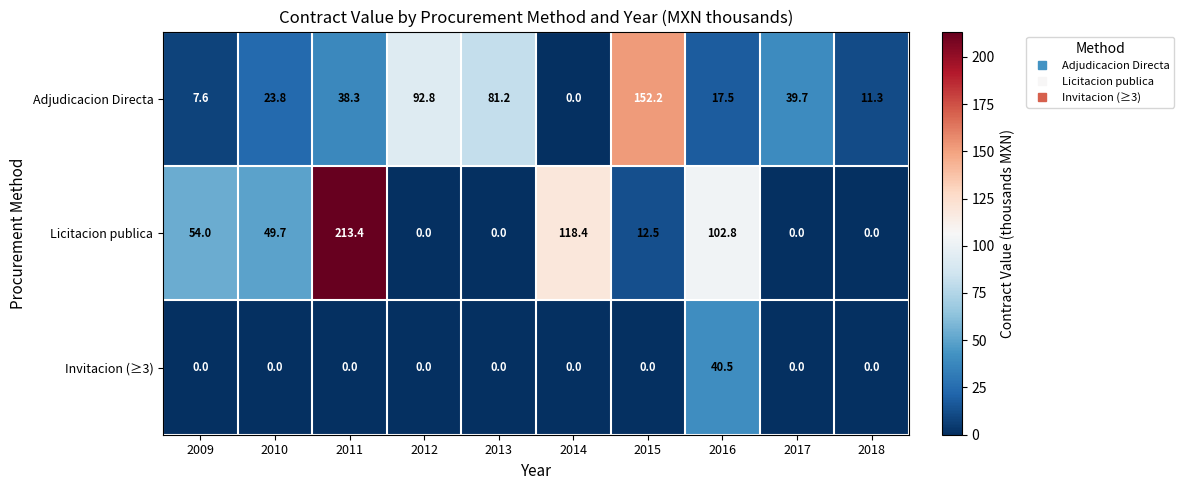

What is the difference between the Adjudicacion Directa values at 2015 and 2012?

59.4